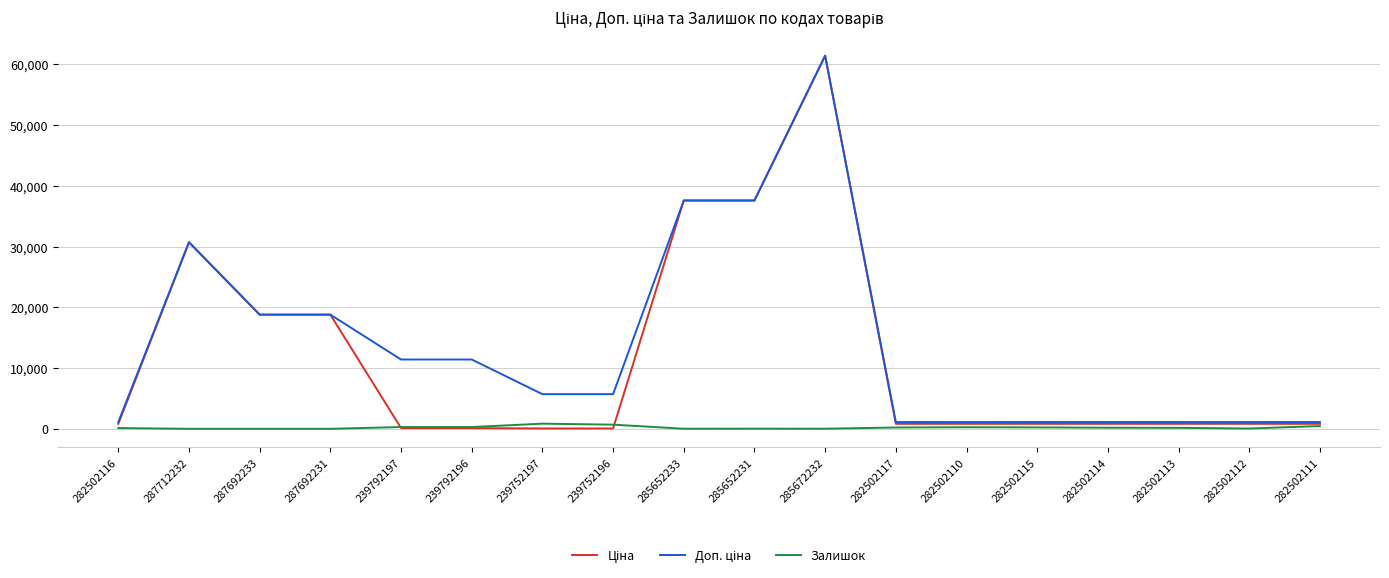

At which category does the chart reach its peak across all series?

285672232